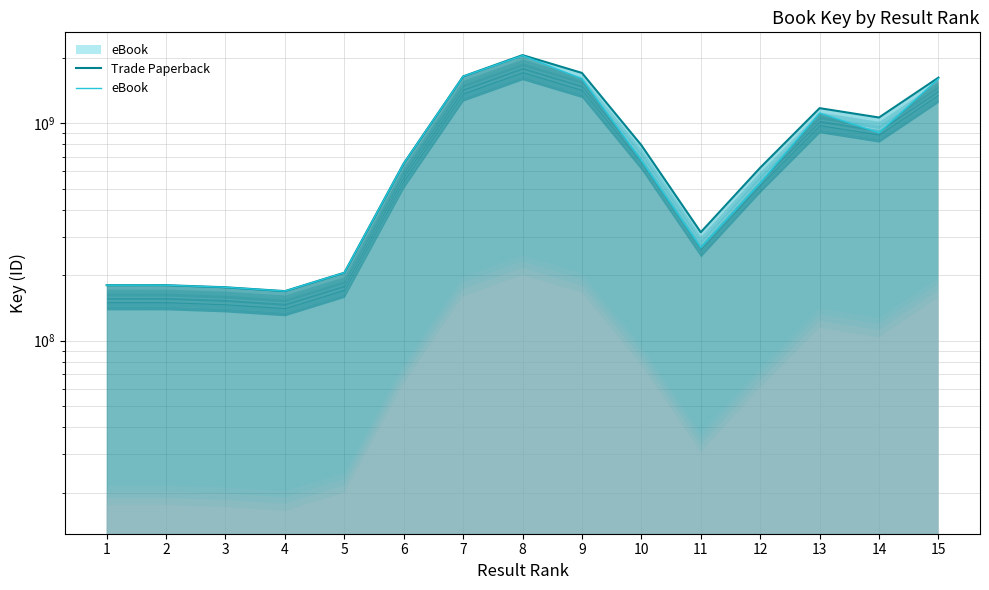

At which category is the sum across all series the highest?

8